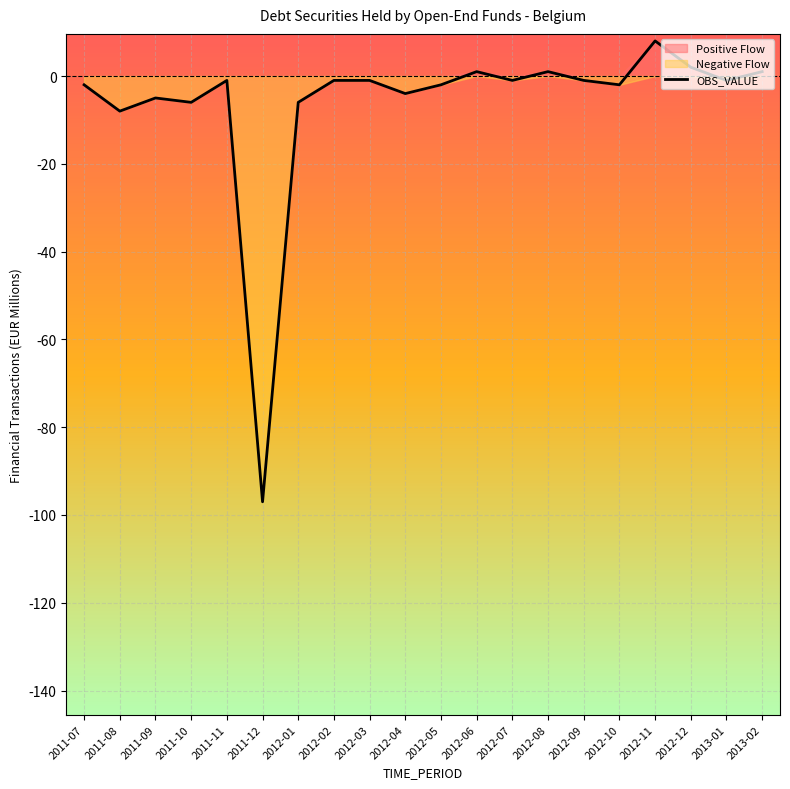

How many data points are above -1?

5